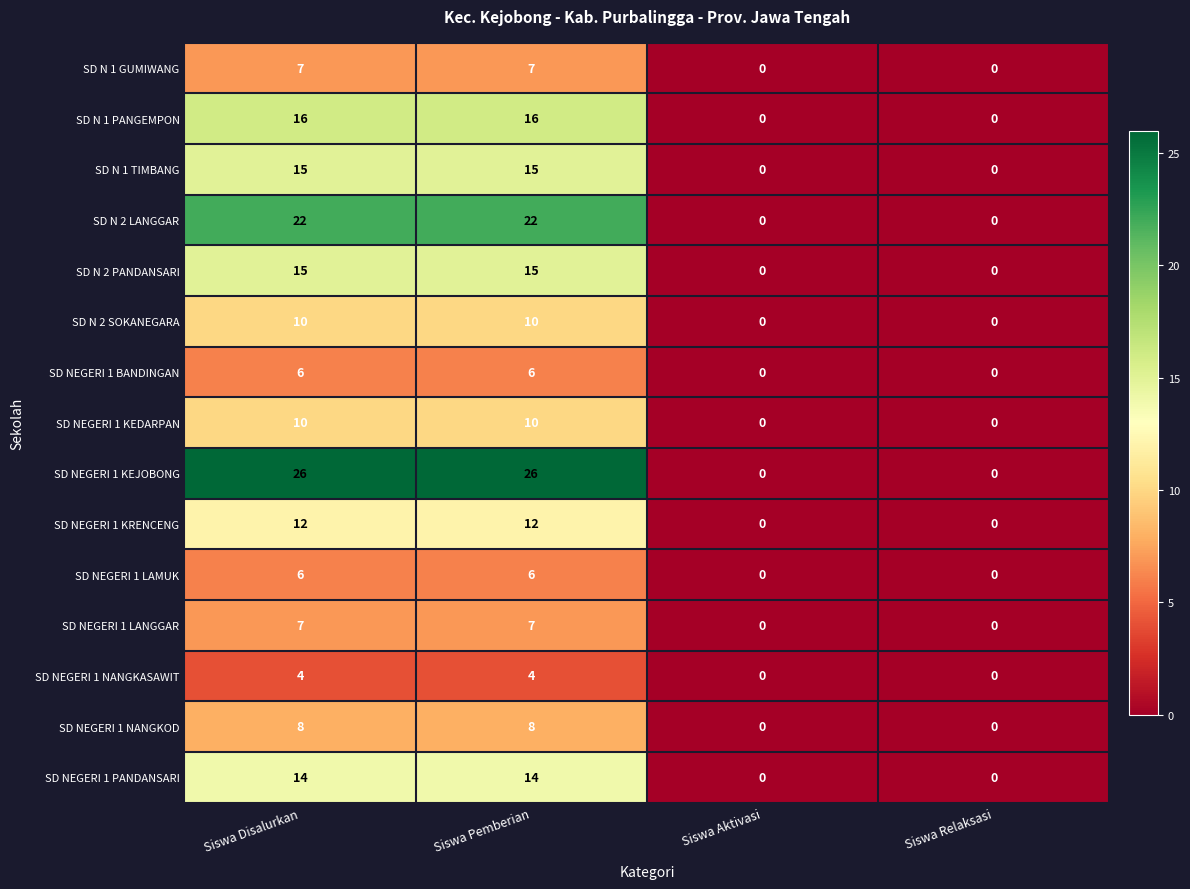

The SD N 2 LANGGAR series shows 22 at Siswa Pemberian. True or false?

True